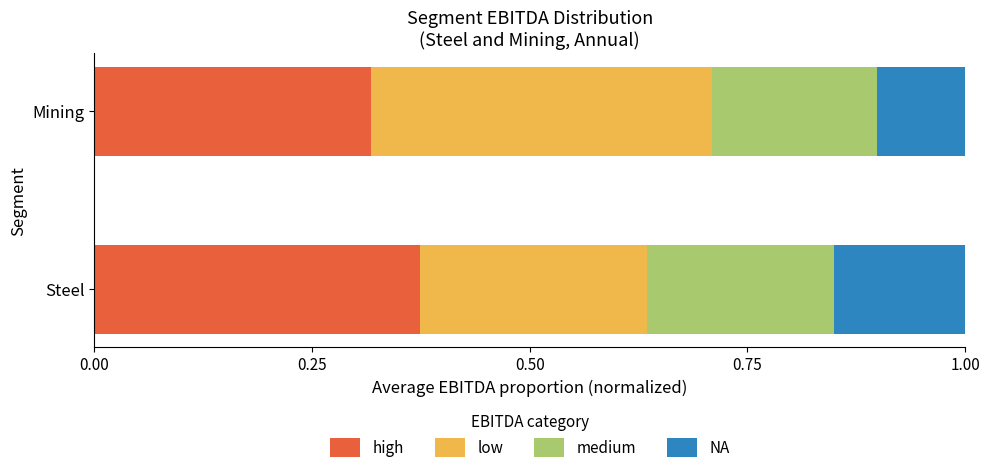

What are all the series names shown in the legend?

high, low, medium, NA